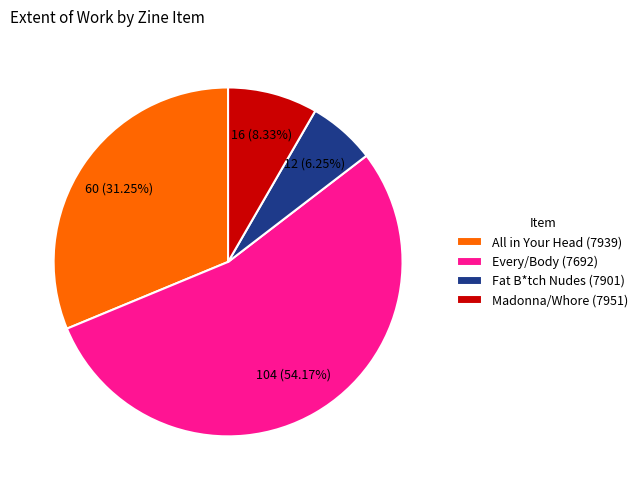

What is the ratio of the value at Madonna/Whore (7951) to the value at All in Your Head (7939)?

0.3